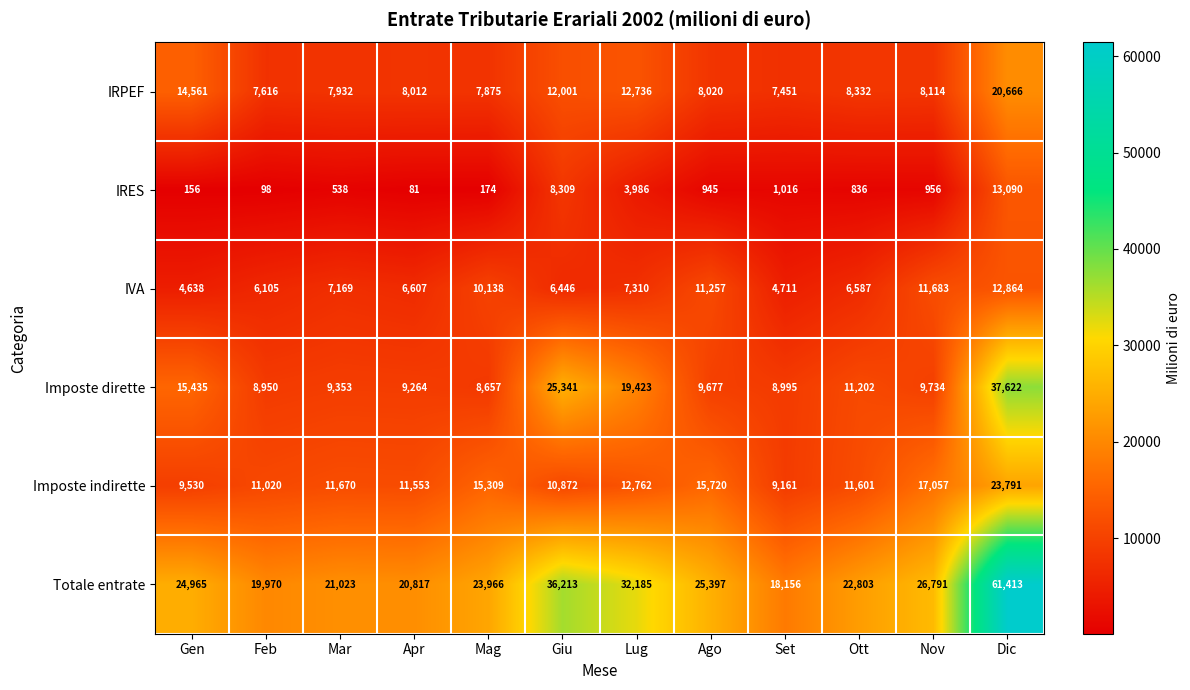

How many data points in Imposte indirette are less than 11670?

6